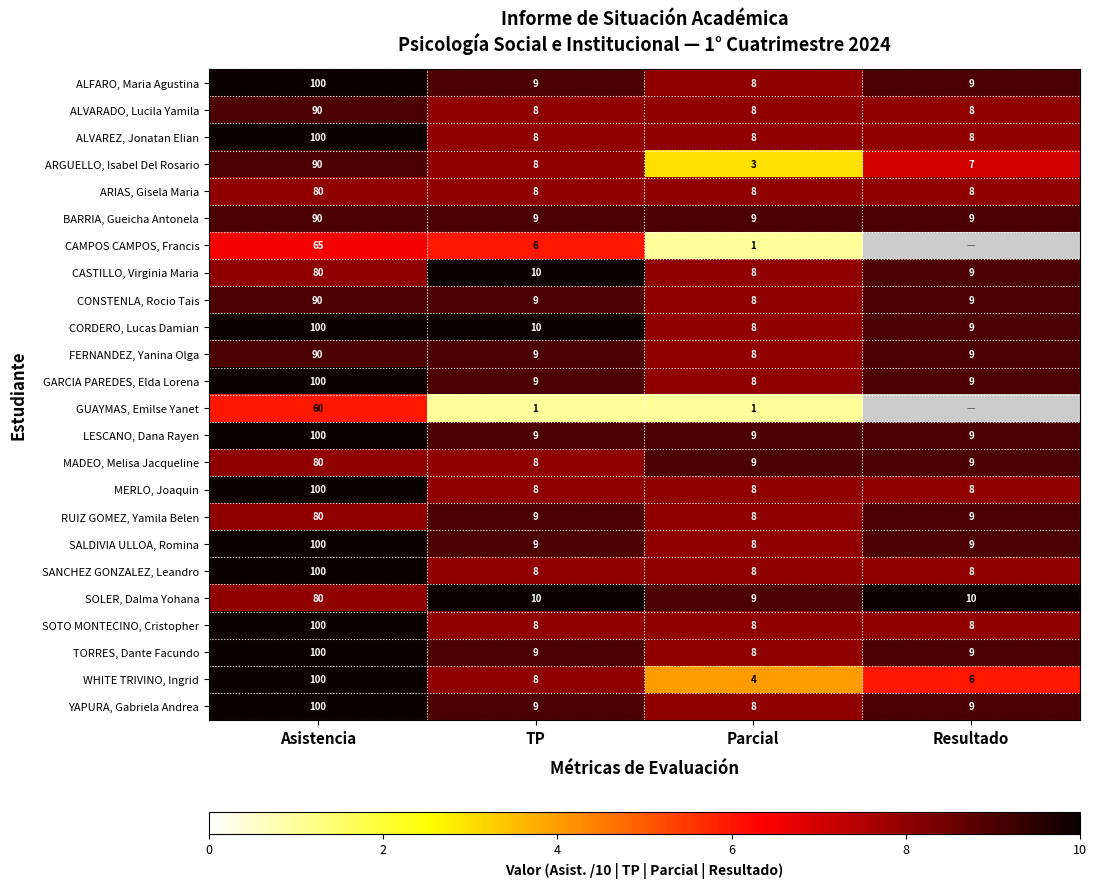

Between Asistencia and Parcial, which series saw the biggest shift?

WHITE TRIVINO, Ingrid